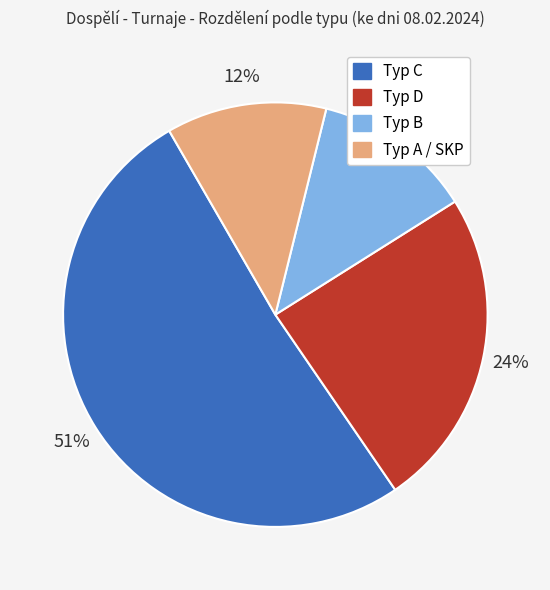

How many slices are in this pie chart?

4